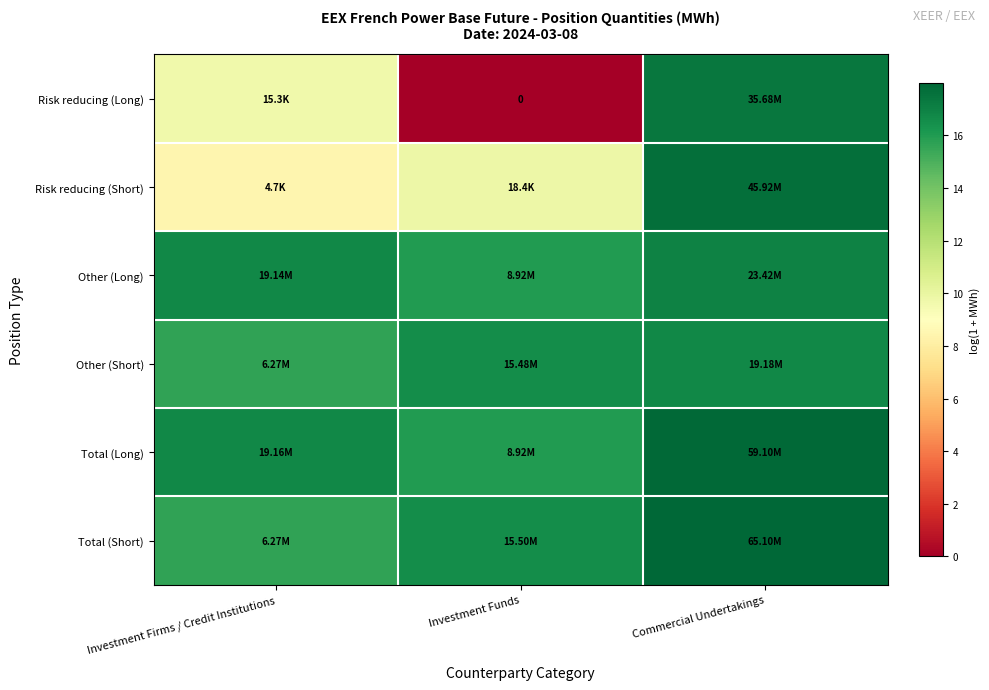

Is the value of Total (Long) at Commercial Undertakings greater than the value of Other (Short) at Investment Firms / Credit Institutions?

Yes